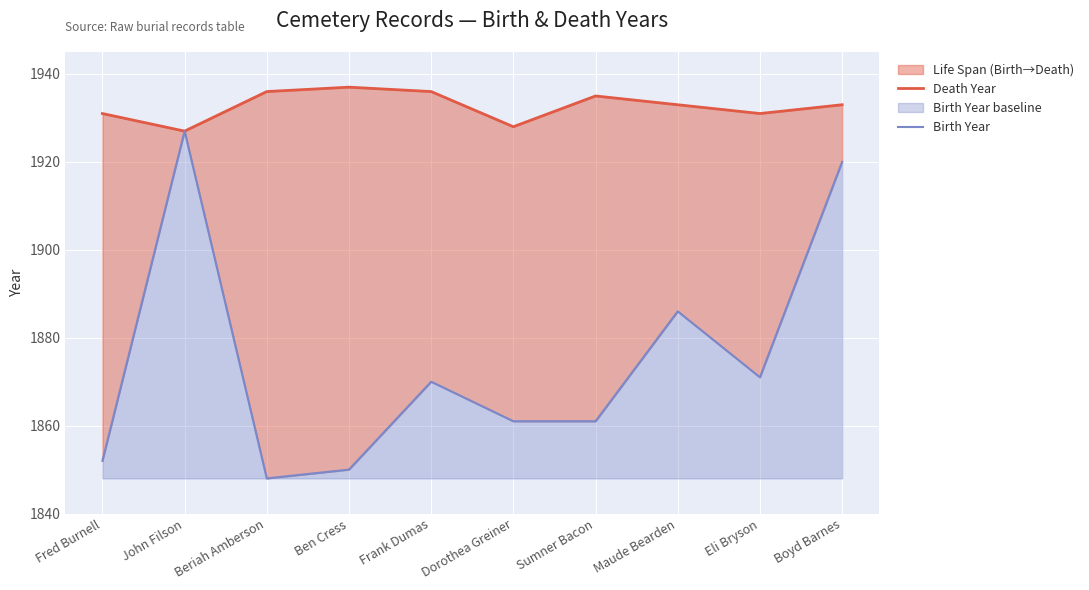

How many data points in Death Year are less than 1933?

4